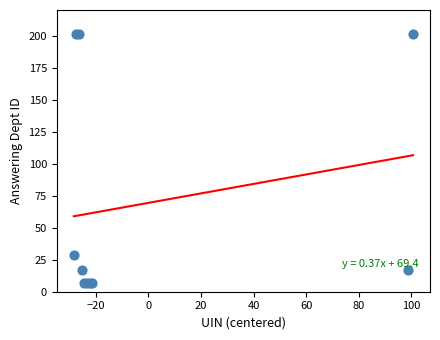

What Y value in the scatter plot is closest to 104?

29